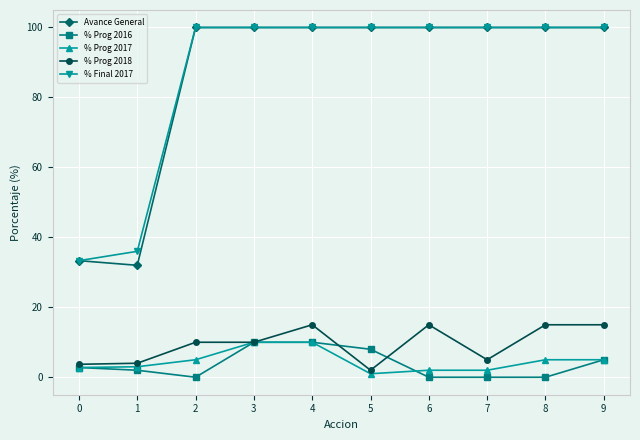

What are all the series names shown in the legend?

Avance General, % Prog 2016, % Prog 2017, % Prog 2018, % Final 2017